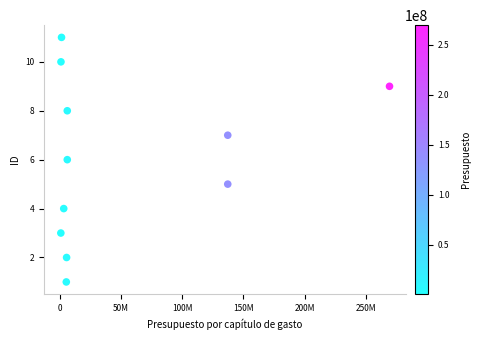

What is the range of Y values (max minus min)?

10